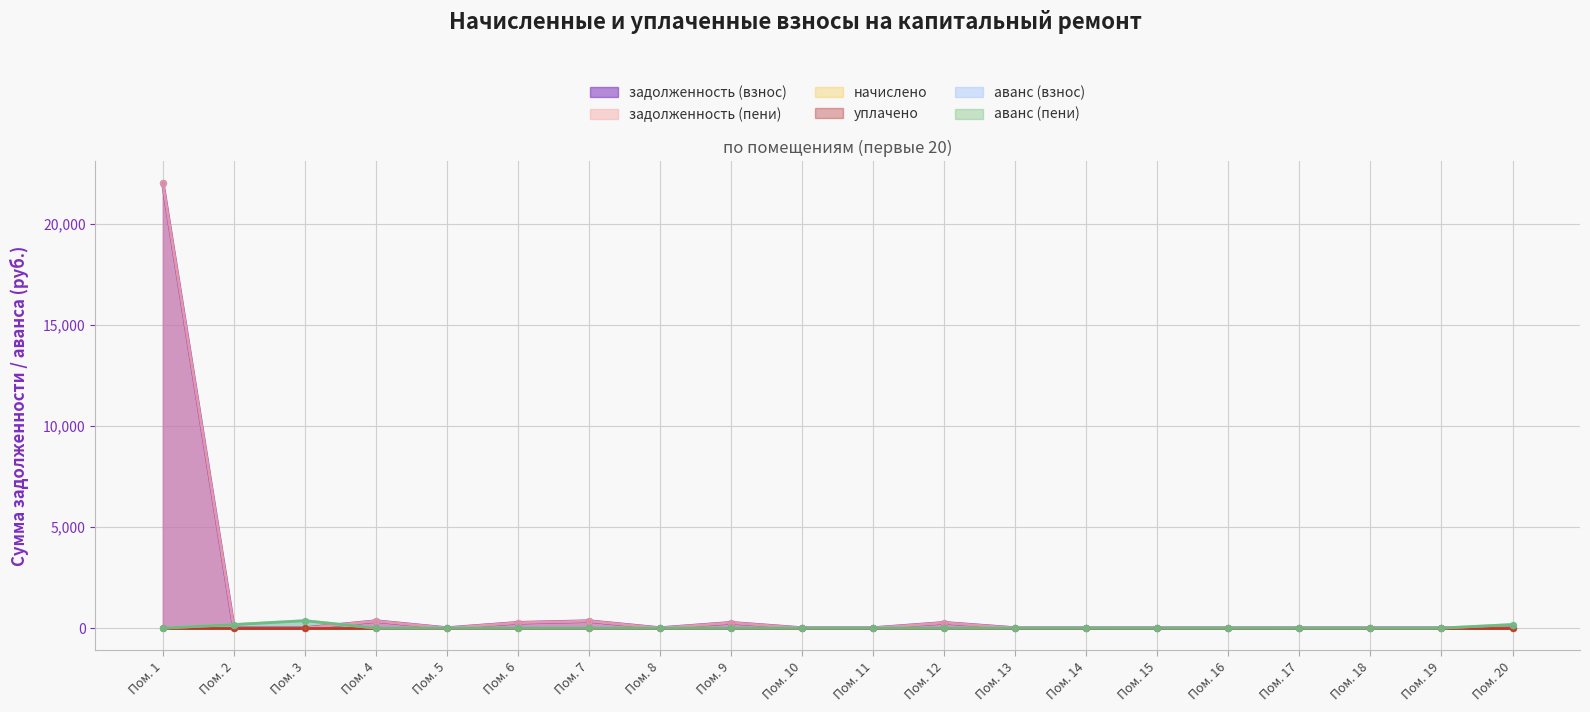

Which series has the widest spread of Y values?

задолженность (взнос)